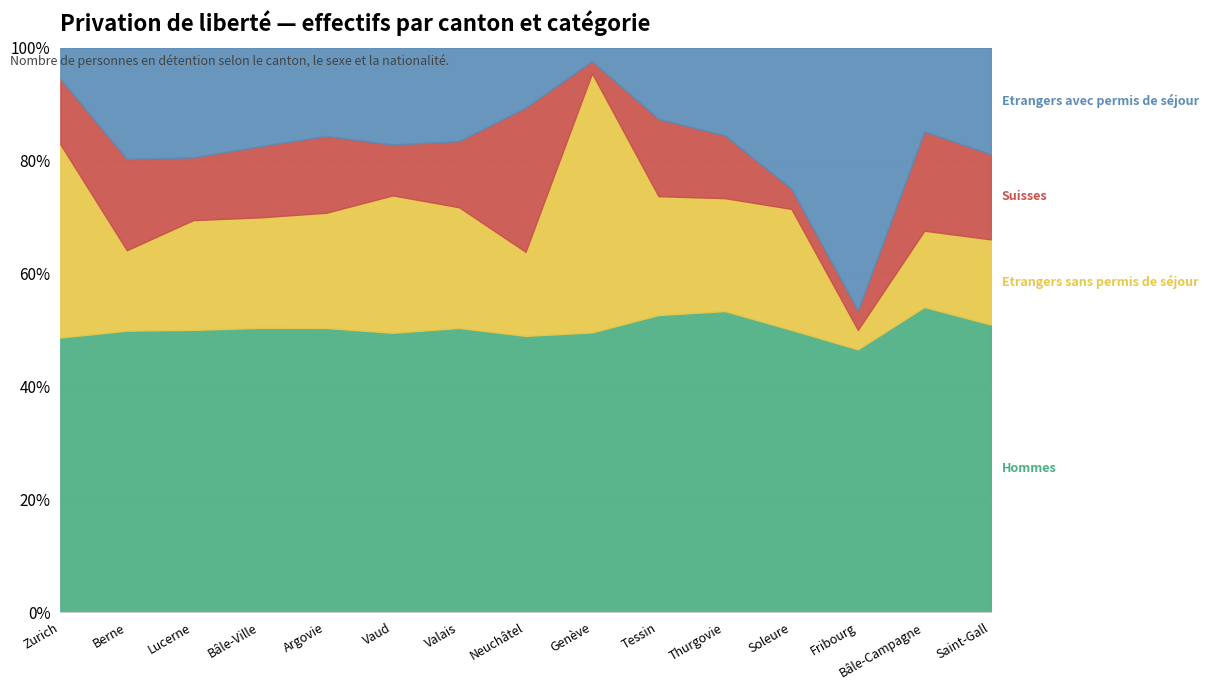

Which has a higher value, Soleure or Berne?

Berne